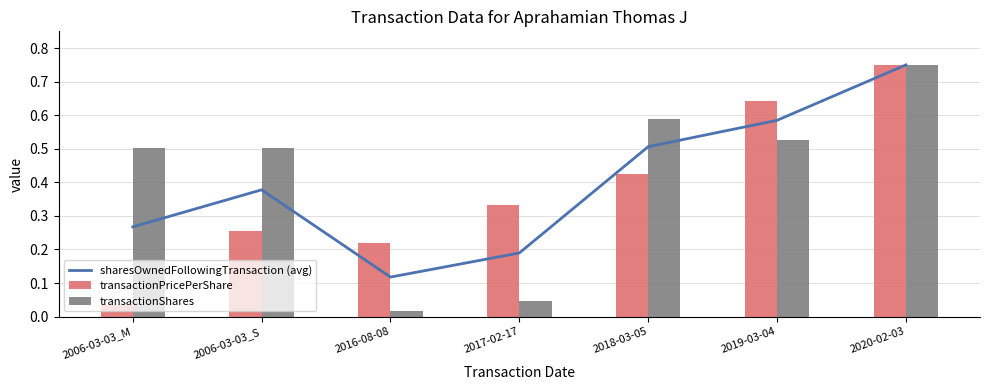

Rank the series by their maximum value, from highest to lowest.

sharesOwnedFollowingTransaction (avg), transactionPricePerShare, transactionShares